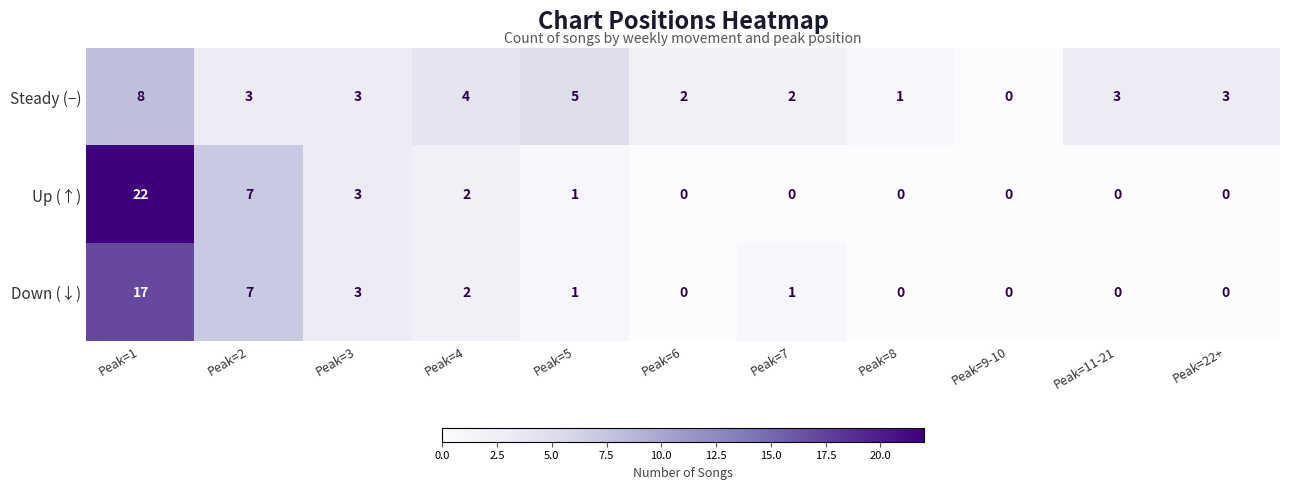

Which series has the largest total across all categories?

Up (↑)